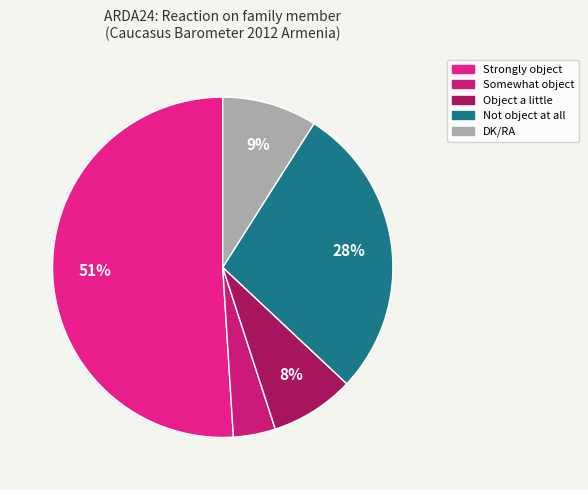

Does Object a little represent more than half of the total?

No